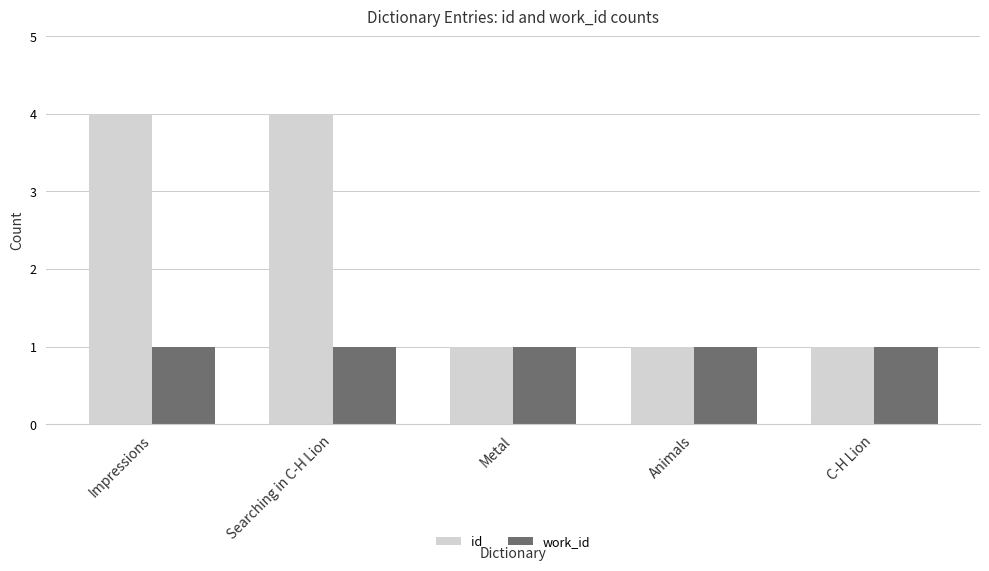

List the series in order of their peak value, highest first.

id, work_id